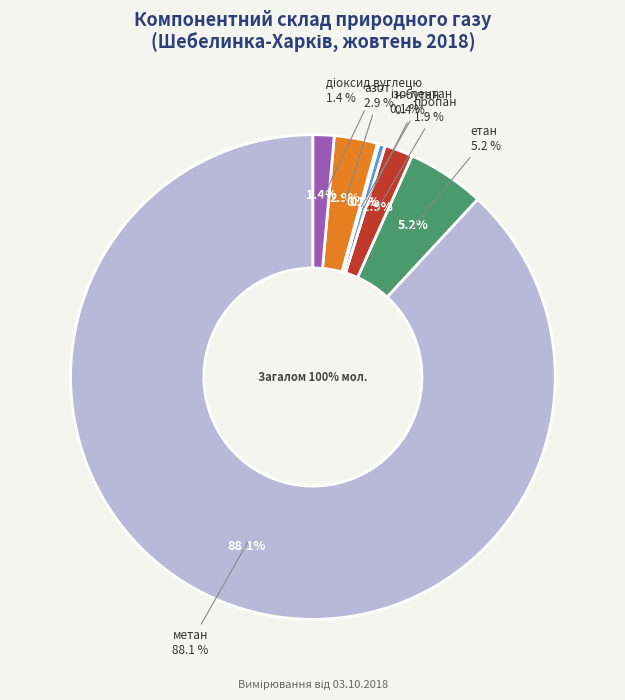

Which slice is the smallest?

ізо-пентан, і-С5